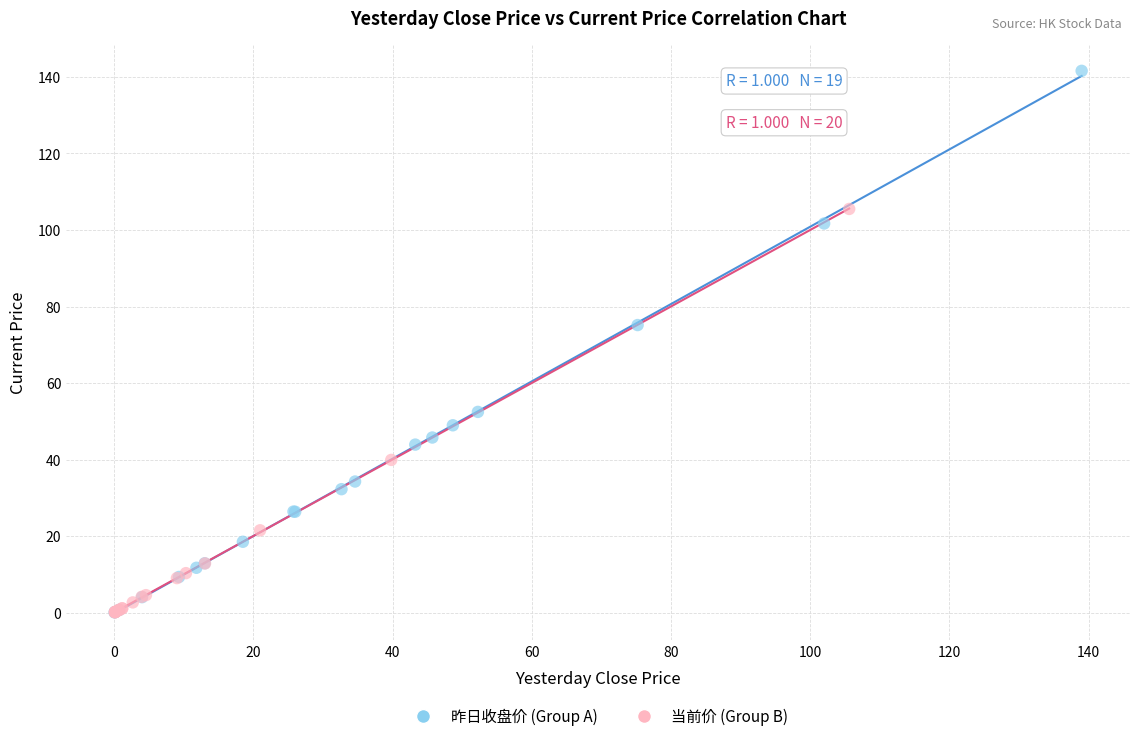

Which series has the widest spread of Y values?

昨日收盘价 (Group A)